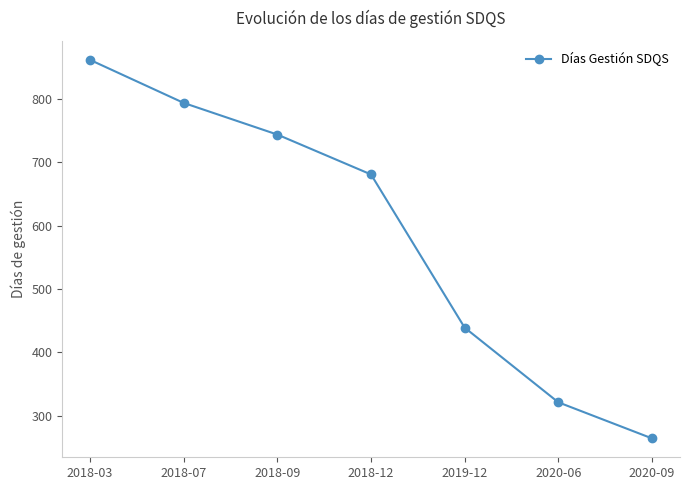

The chart shows a value of 246 at 2019-12. True or false?

False